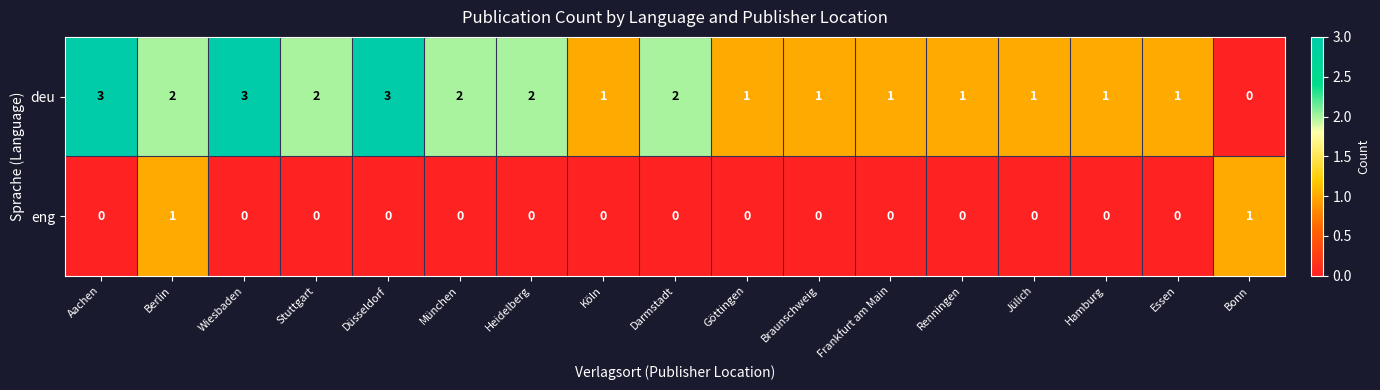

True or false: eng has a value of 0 at Göttingen.

True